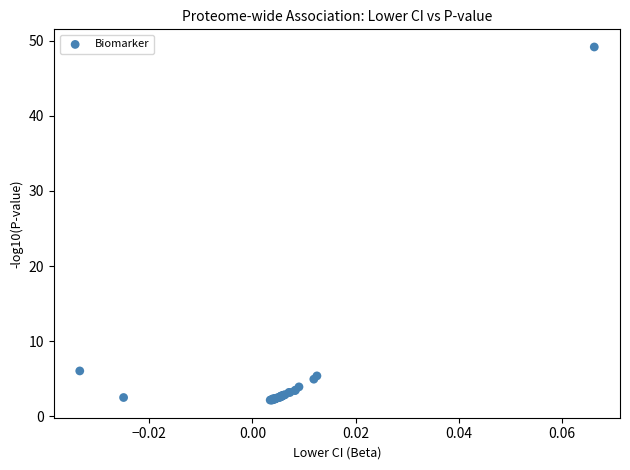

What Y value in the scatter plot is closest to 25?

6.0